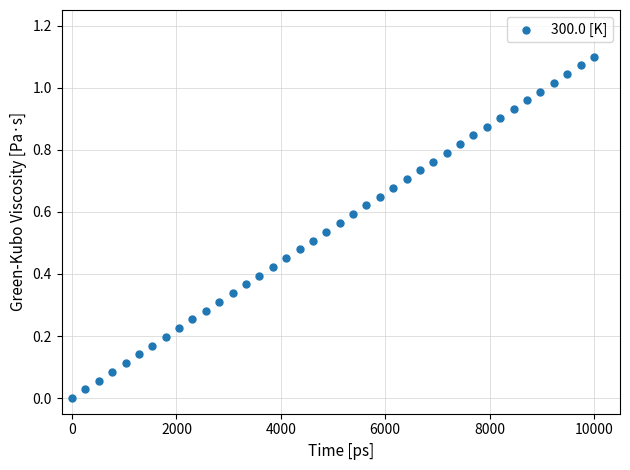

What is the range of X values (max minus min)?

10000.0